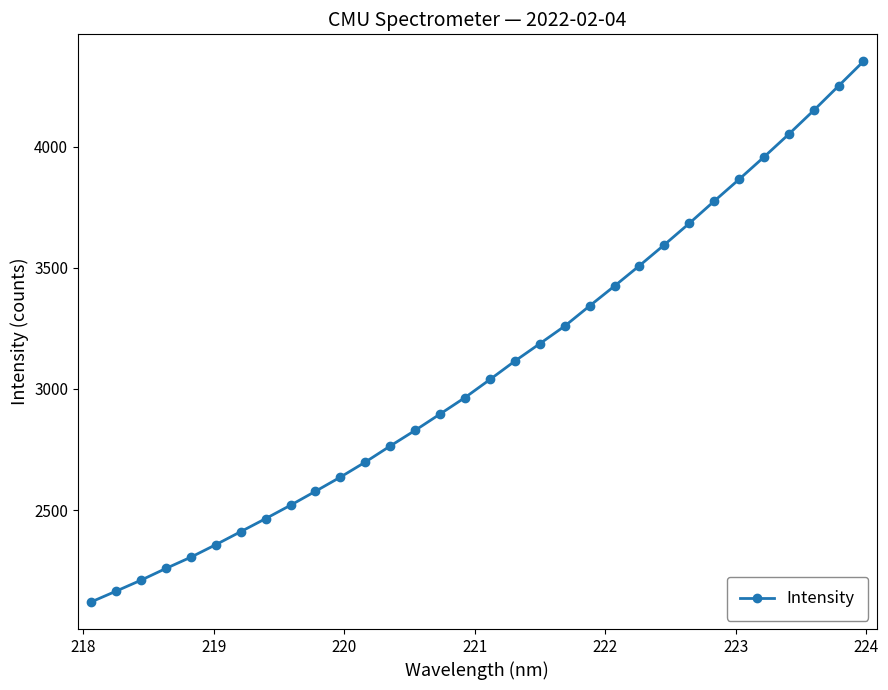

What is the difference between the maximum and minimum values?

2230.1